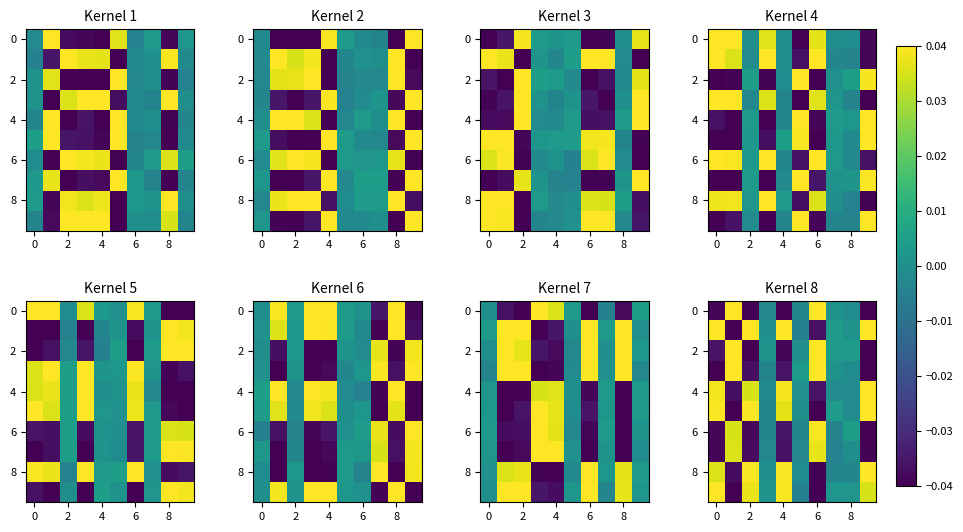

Between 8 and 7, which is larger?

7